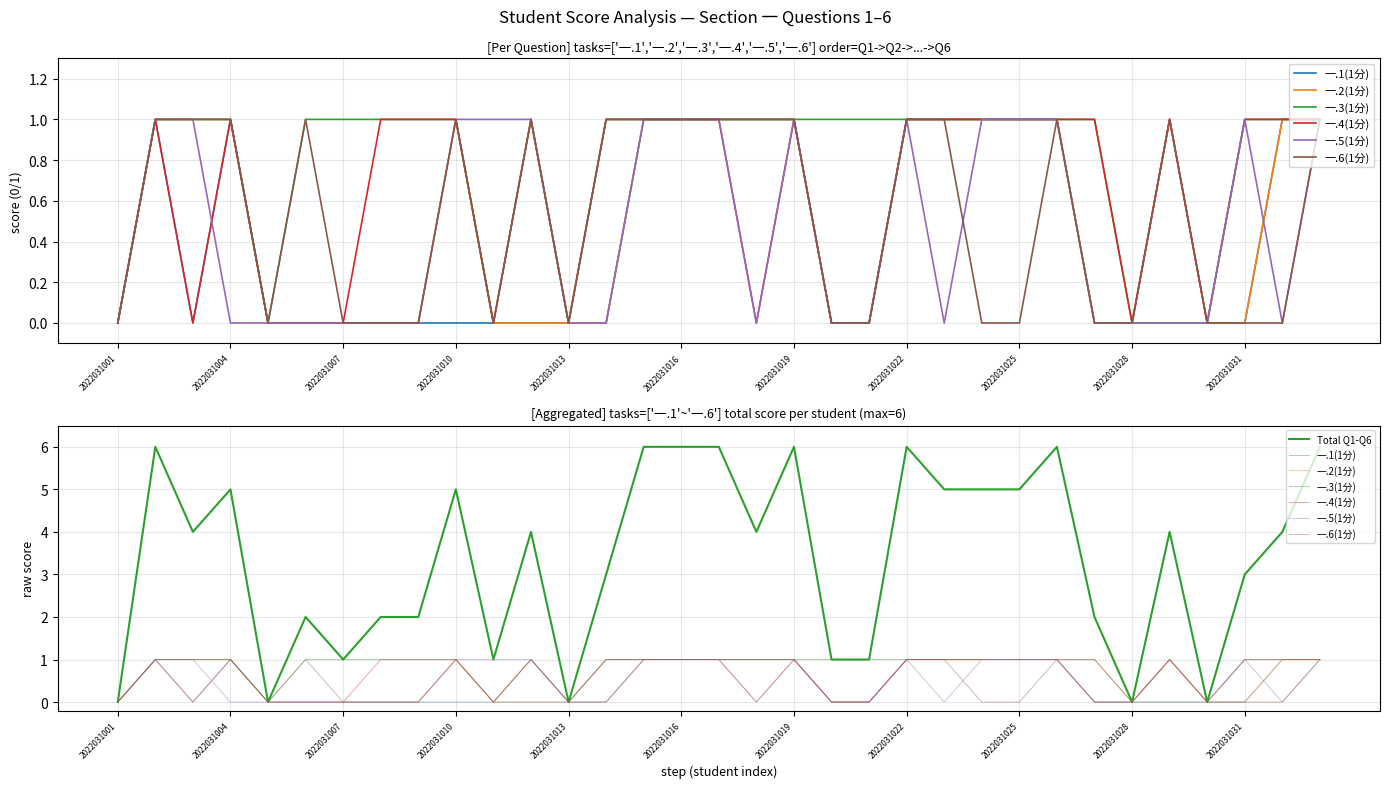

True or false: 一.3(1分) has a value of 1 at 2022031014.

True